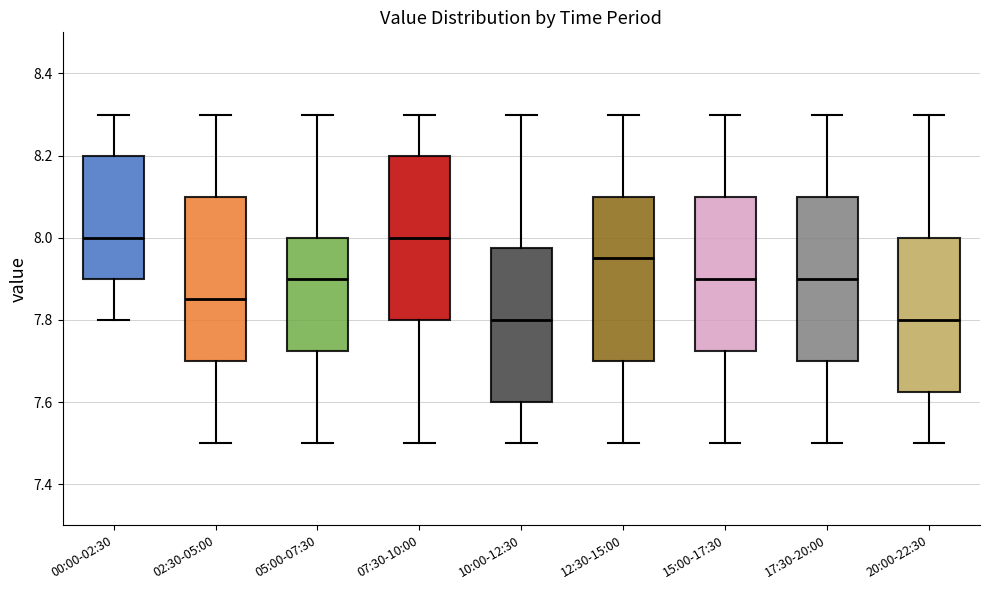

Reading left to right, transcribe this box plot: for each box, give where its median line is, the range the box spans, and where its two whiskers end, as read against the y-axis. The values are not printed on the chart, so give them approximately, as read against the axis.

00:00-02:30: median 8.00, box 7.90 to 8.20, whiskers 7.80 to 8.30
02:30-05:00: median 7.86, box 7.70 to 8.10, whiskers 7.50 to 8.30
05:00-07:30: median 7.90, box 7.72 to 8.00, whiskers 7.50 to 8.30
07:30-10:00: median 8.00, box 7.80 to 8.20, whiskers 7.50 to 8.30
10:00-12:30: median 7.80, box 7.60 to 7.98, whiskers 7.50 to 8.30
12:30-15:00: median 7.96, box 7.70 to 8.10, whiskers 7.50 to 8.30
15:00-17:30: median 7.90, box 7.72 to 8.10, whiskers 7.50 to 8.30
17:30-20:00: median 7.90, box 7.70 to 8.10, whiskers 7.50 to 8.30
20:00-22:30: median 7.80, box 7.62 to 8.00, whiskers 7.50 to 8.30